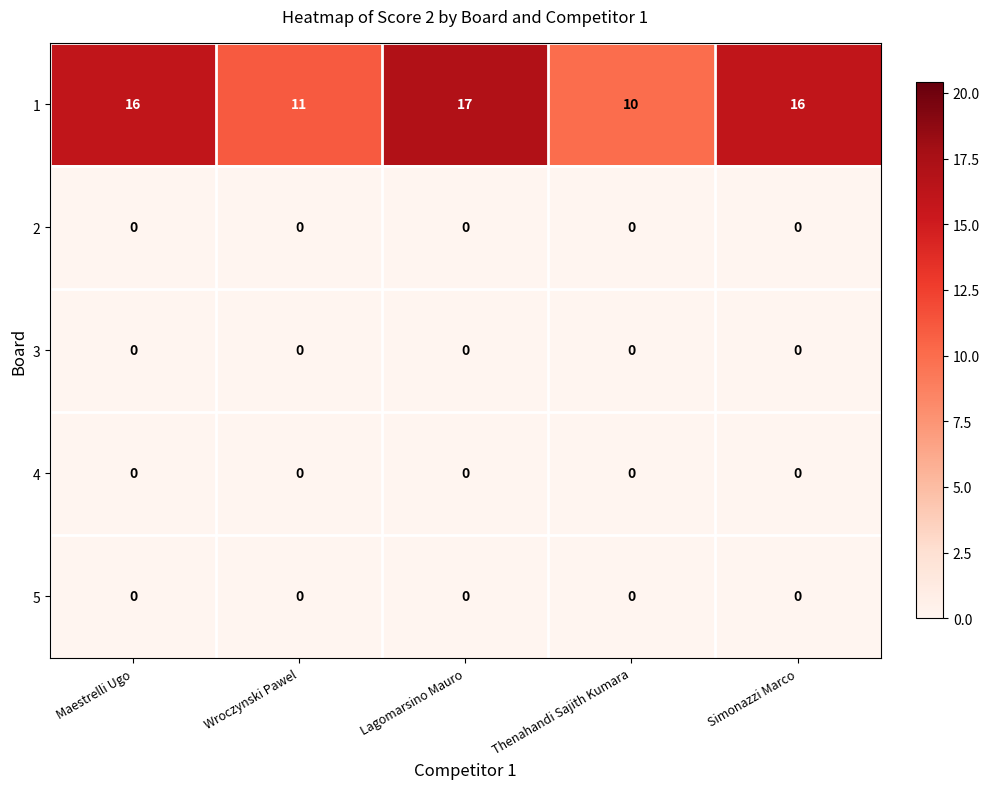

Which series has the largest total across all categories?

1